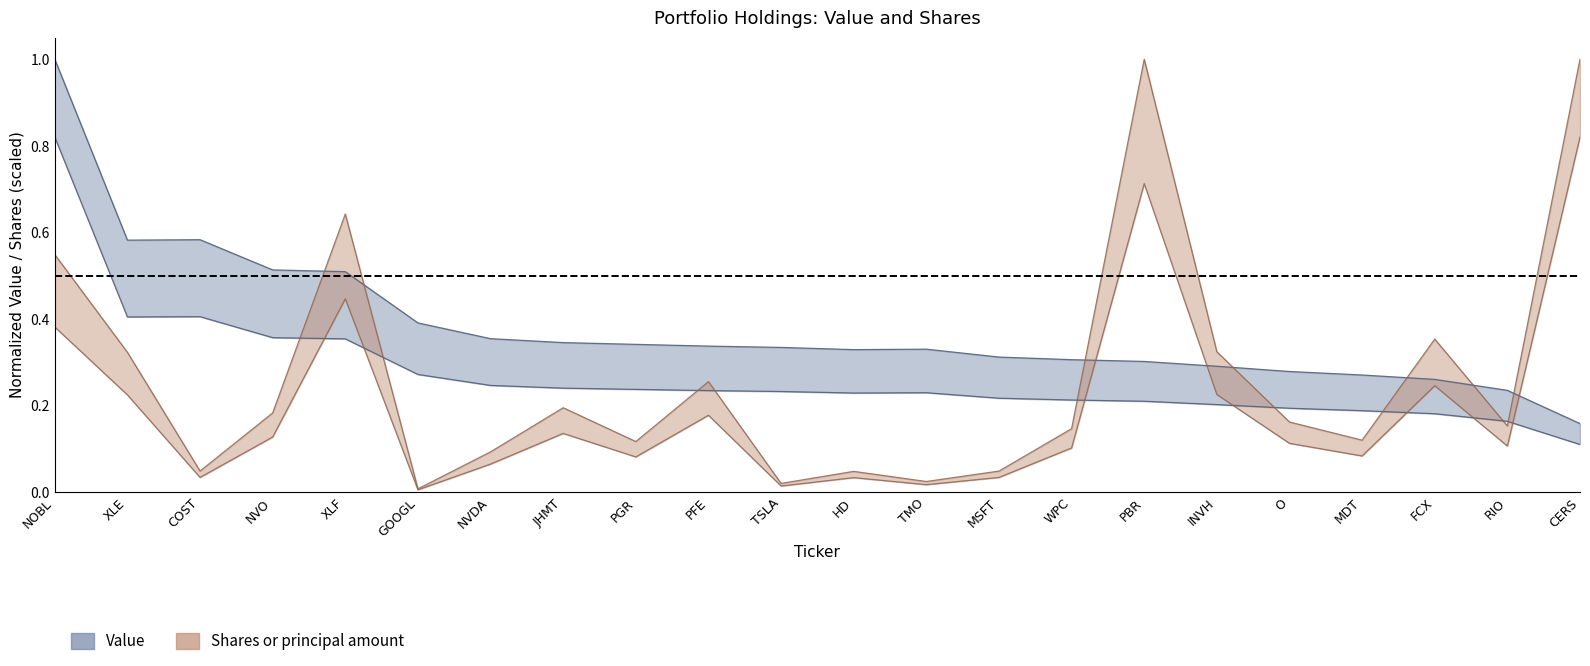

How many lines are shown in the chart?

2